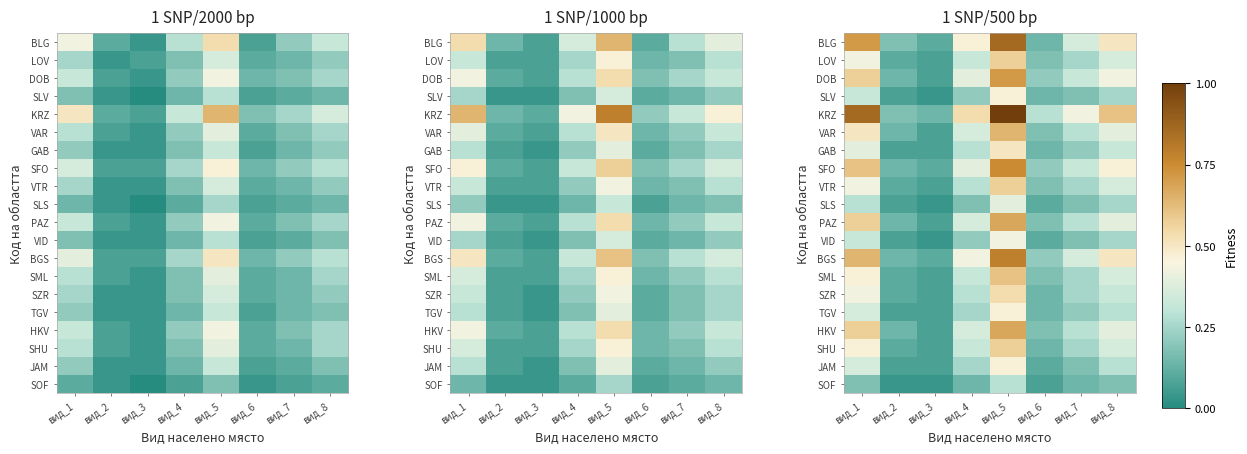

True or false: VID has a value of 0.2 at вид_6.

False